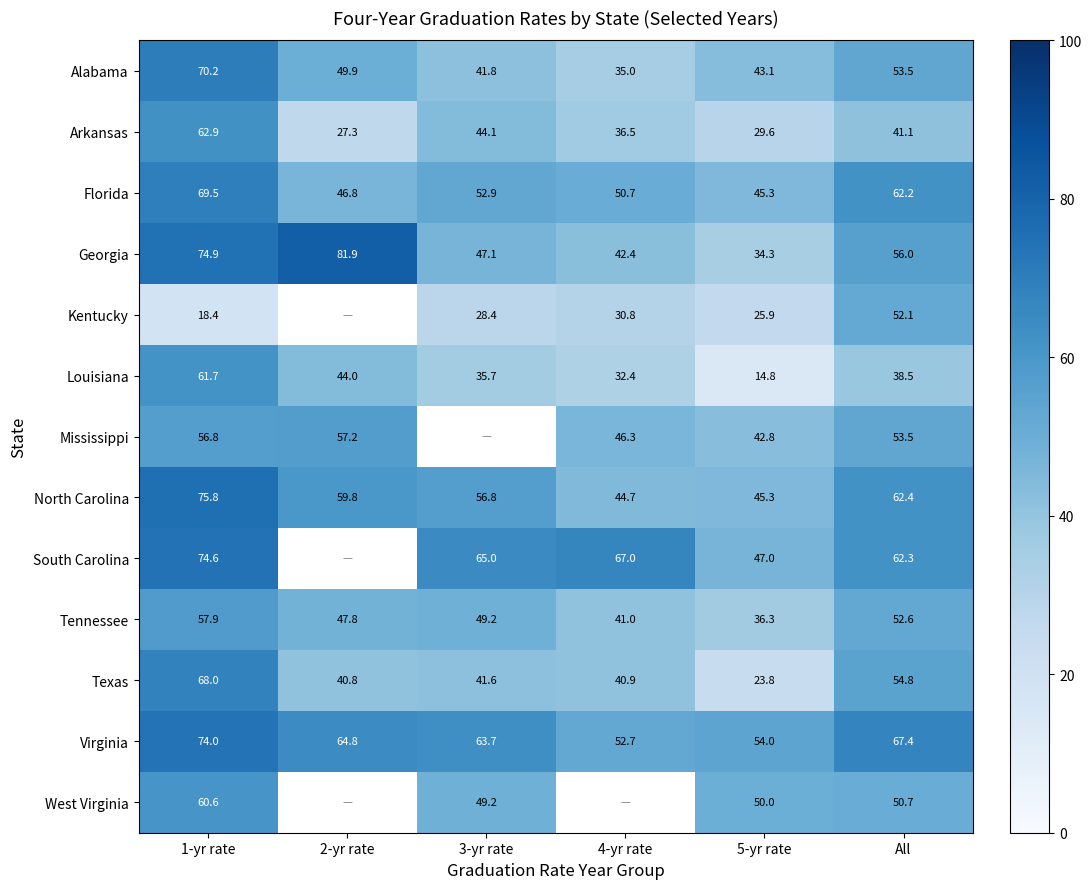

Is the value of Alabama at 4-yr rate greater than the value of Arkansas at 2-yr rate?

Yes